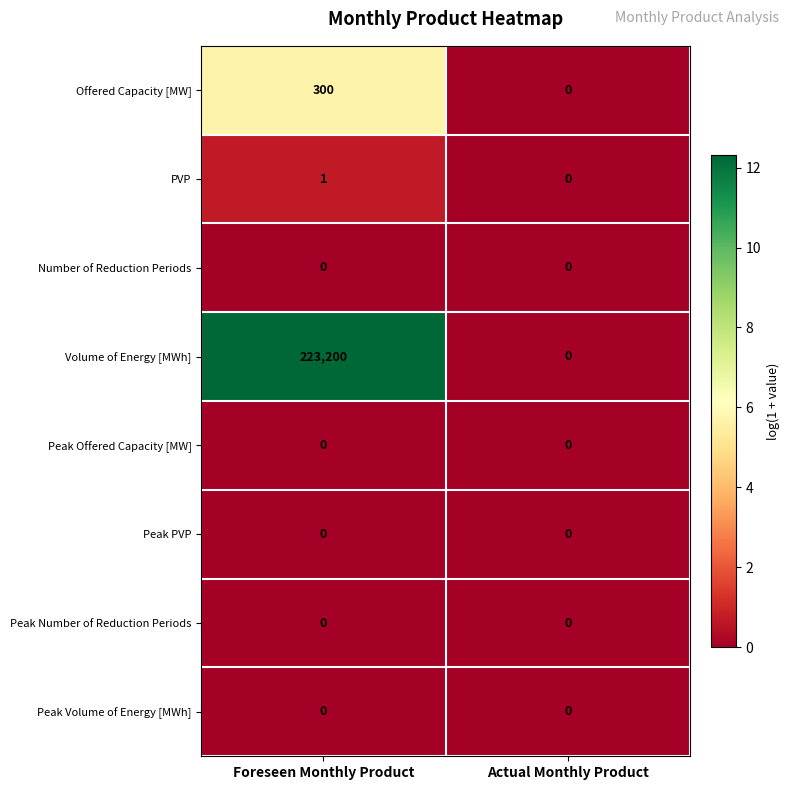

List the labels in order of PVP value, smallest first.

Actual Monthly Product, Foreseen Monthly Product